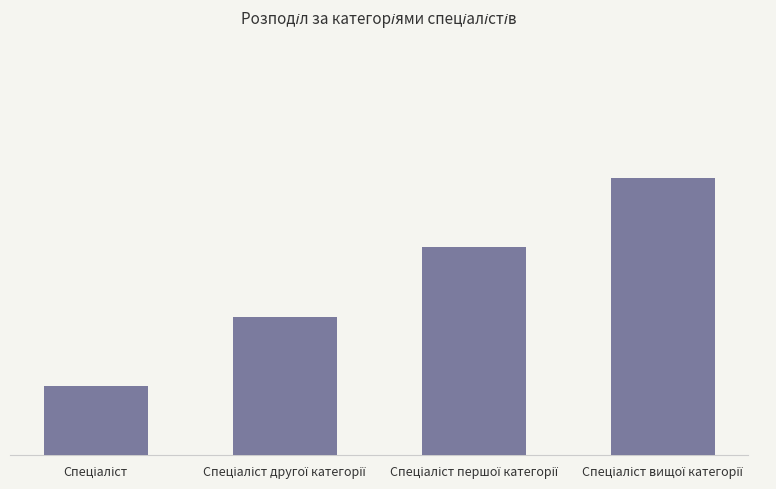

Reading left to right, list all the values displayed in this chart.

1	2	3	4